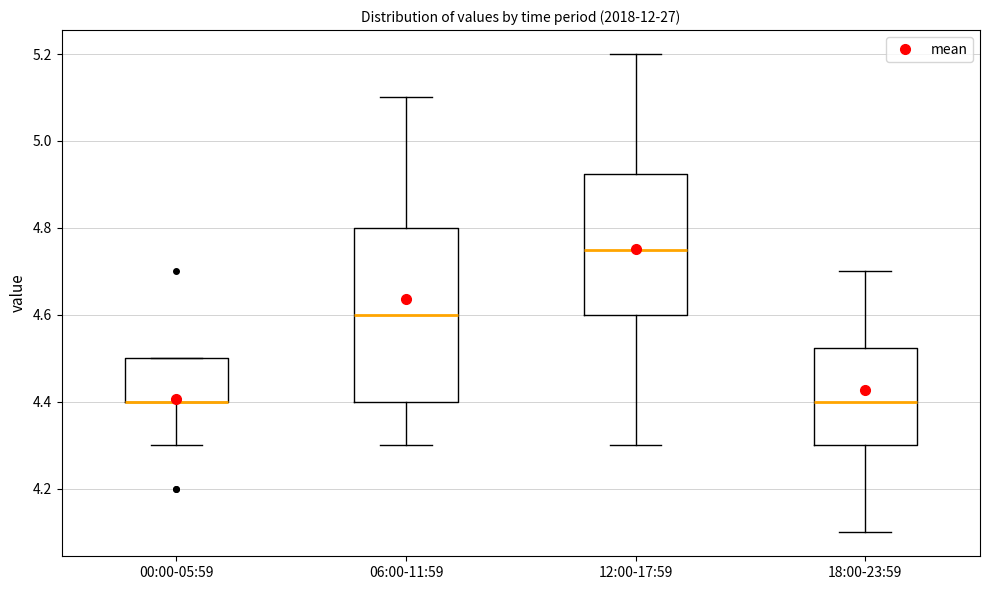

Reading left to right, transcribe this box plot: for each box, give where its median line is, the range the box spans, and where its two whiskers end, as read against the y-axis. The values are not printed on the chart, so give them approximately, as read against the axis.

00:00-05:59: median 4.40 (drawn on the box's lower edge), box 4.40 to 4.50, whiskers 4.30 to 4.50
06:00-11:59: median 4.60, box 4.40 to 4.80, whiskers 4.30 to 5.10
12:00-17:59: median 4.76, box 4.60 to 4.92, whiskers 4.30 to 5.20
18:00-23:59: median 4.40, box 4.30 to 4.52, whiskers 4.10 to 4.70